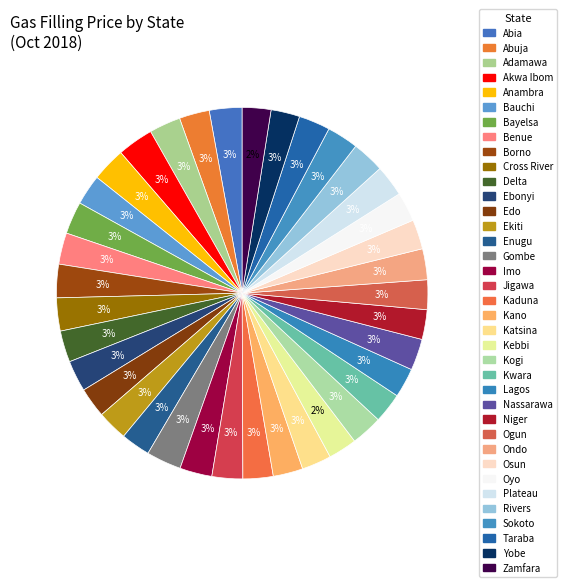

True or false: Bauchi accounts for 3% of the total.

True